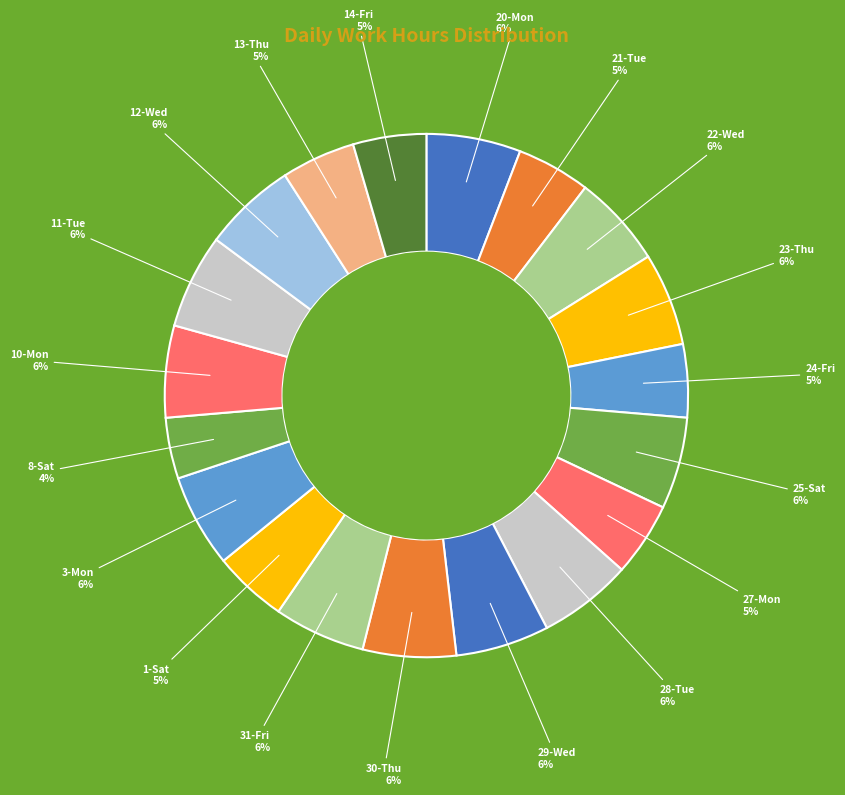

To the nearest percent, what is the average slice percentage?

5%